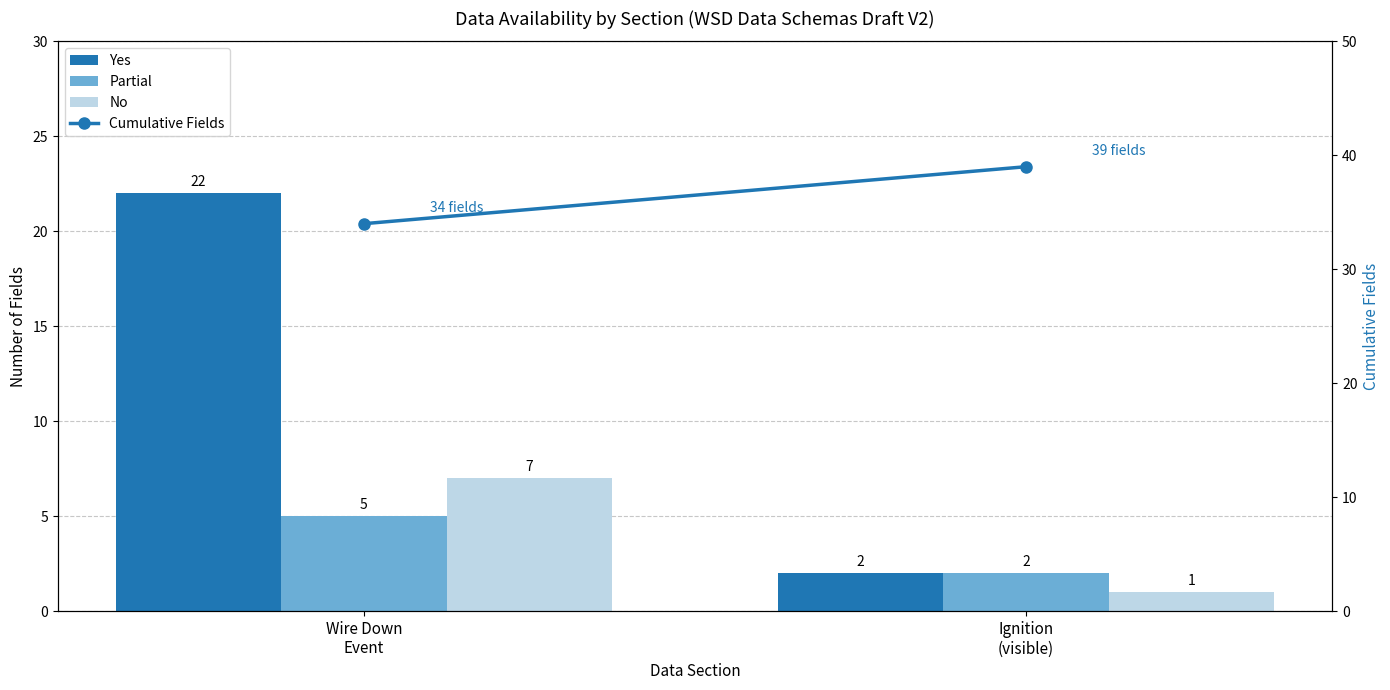

Rank the series by their maximum value, from highest to lowest.

Cumulative Fields, Yes, No, Partial